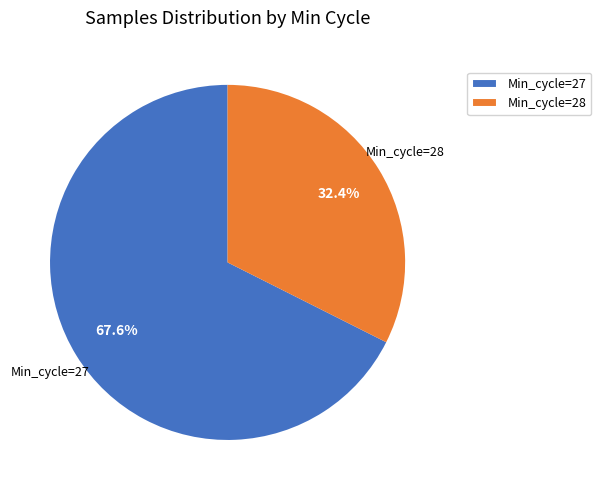

Which has a higher value, 28 or 27?

27